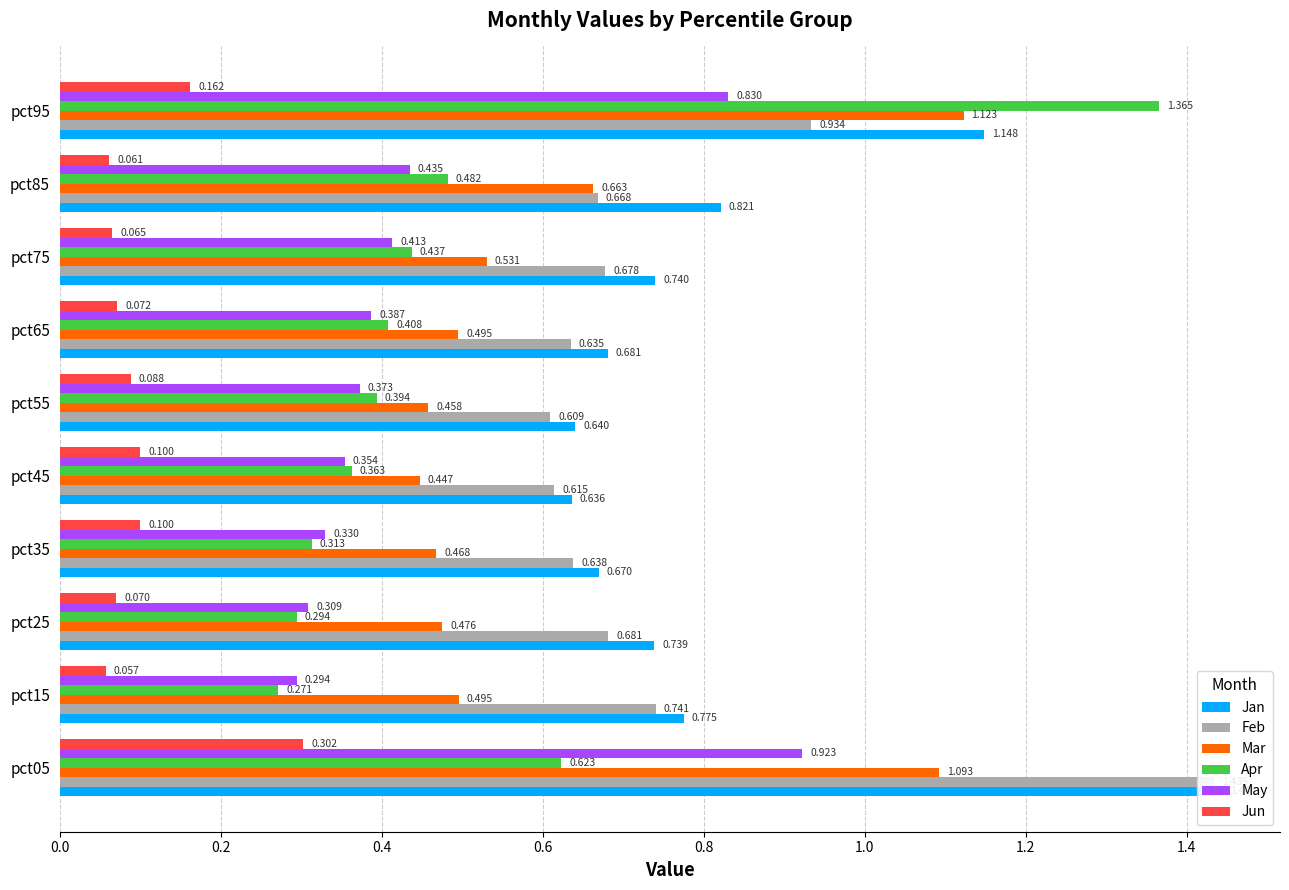

Reading left to right, what are all the values shown in this chart?

Jan: 1.4	0.8	0.7	0.7	0.6	0.6	0.7	0.7	0.8	1.1
Feb: 1.4	0.7	0.7	0.6	0.6	0.6	0.6	0.7	0.7	0.9
Mar: 1.1	0.5	0.5	0.5	0.4	0.5	0.5	0.5	0.7	1.1
Apr: 0.6	0.3	0.3	0.3	0.4	0.4	0.4	0.4	0.5	1.4
May: 0.9	0.3	0.3	0.3	0.4	0.4	0.4	0.4	0.4	0.8
Jun: 0.3	0.1	0.1	0.1	0.1	0.1	0.1	0.1	0.1	0.2